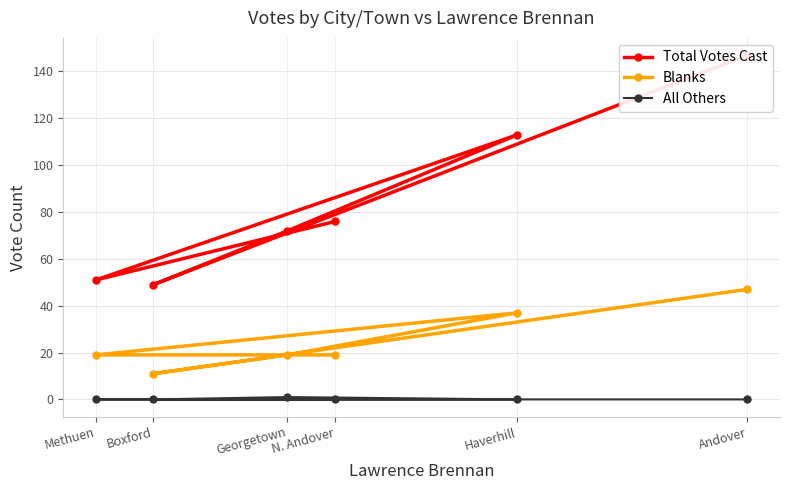

Is this an area chart (filled region under the line)?

No